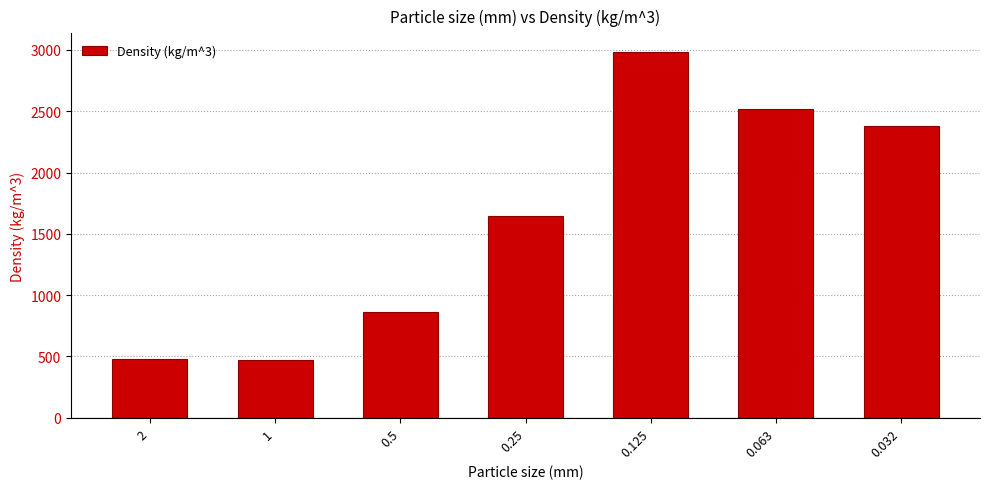

What is the label of the 3rd bar from the left?

0.5